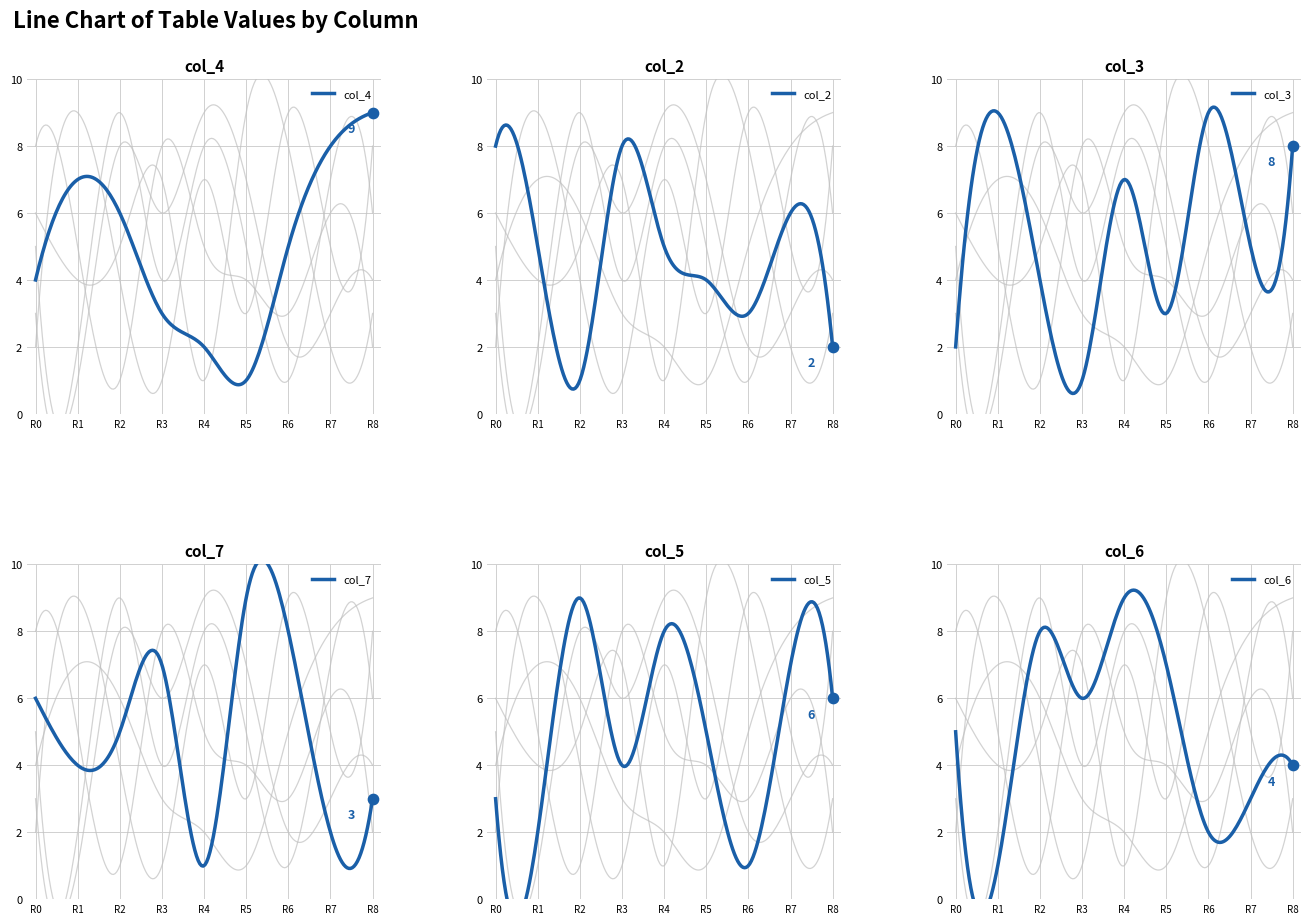

What are all the series names shown in the legend?

col_4, col_2, col_3, col_7, col_5, col_6